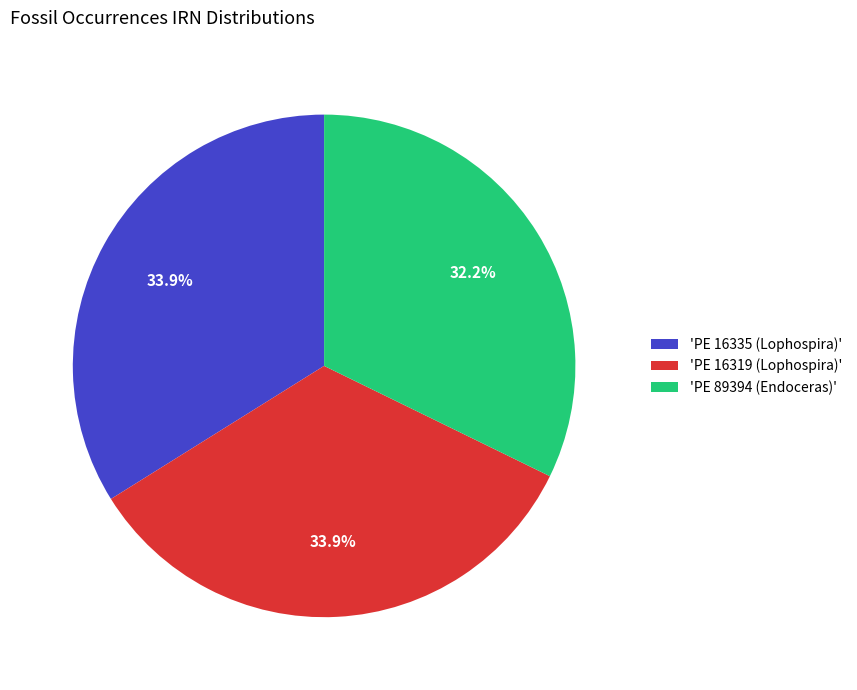

Which category has the smallest portion of the pie?

'PE 89394 (Endoceras)'